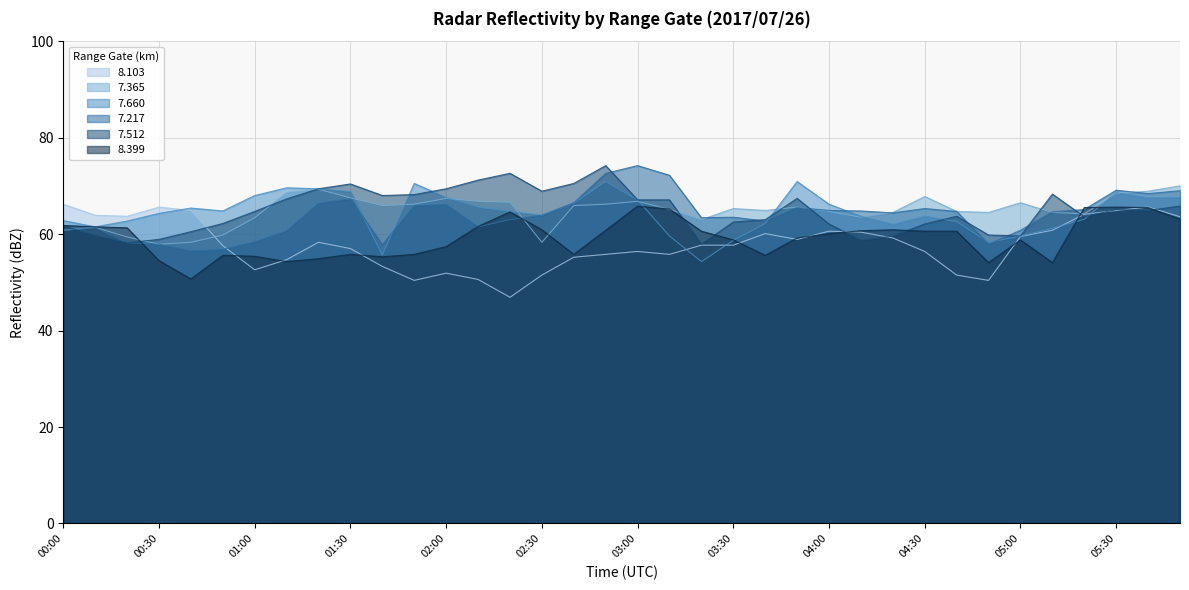

What is the label of the 5th point from the left?

00:40